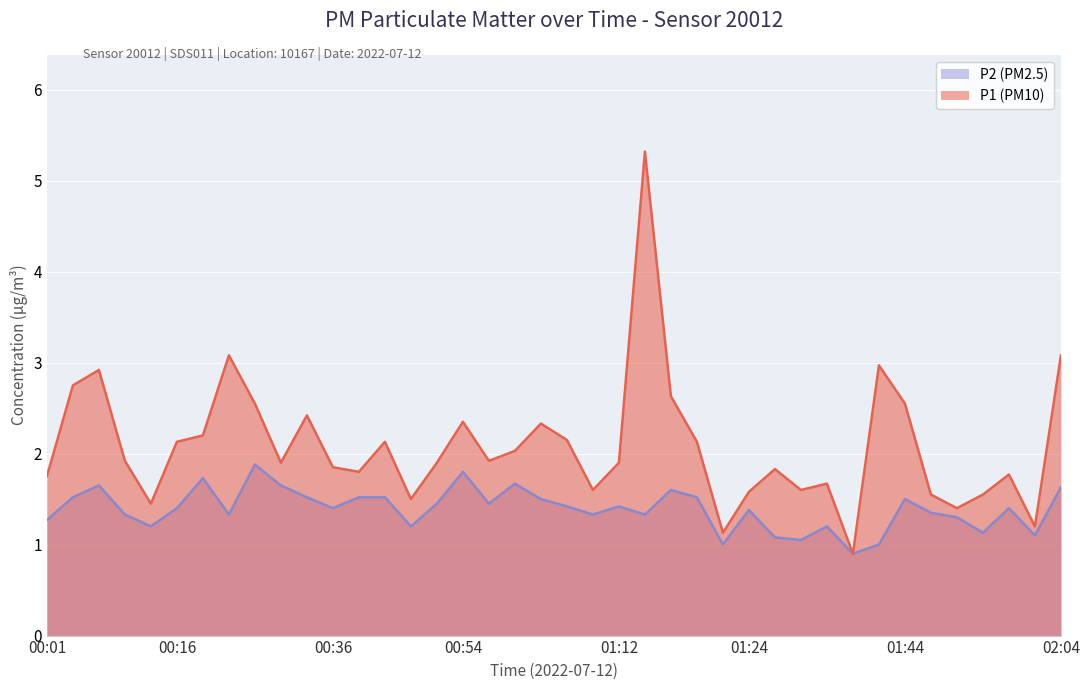

What is the sum of all P2 values?

55.6